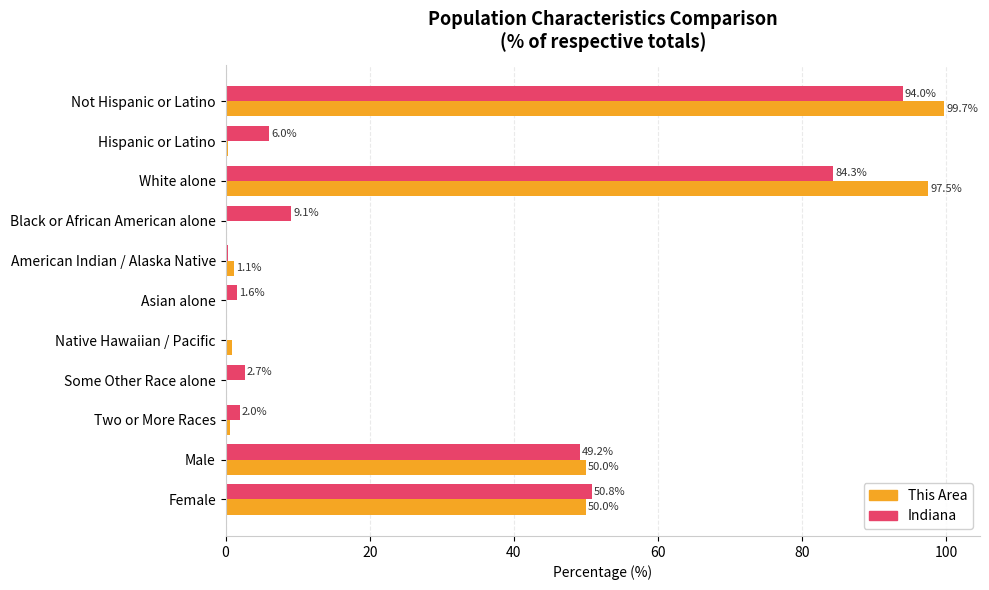

Which category has the highest value in the This Area series?

Not Hispanic or Latino